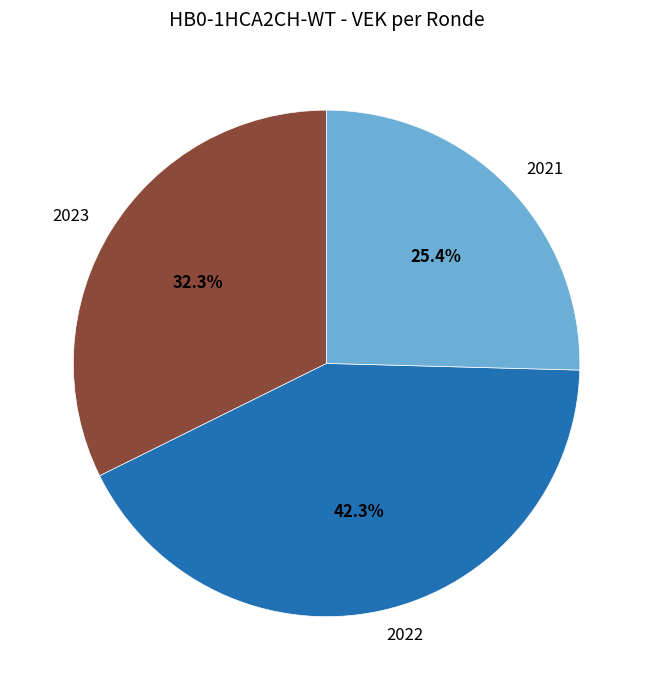

Rank the categories by value from lowest to highest.

2021, 2023, 2022